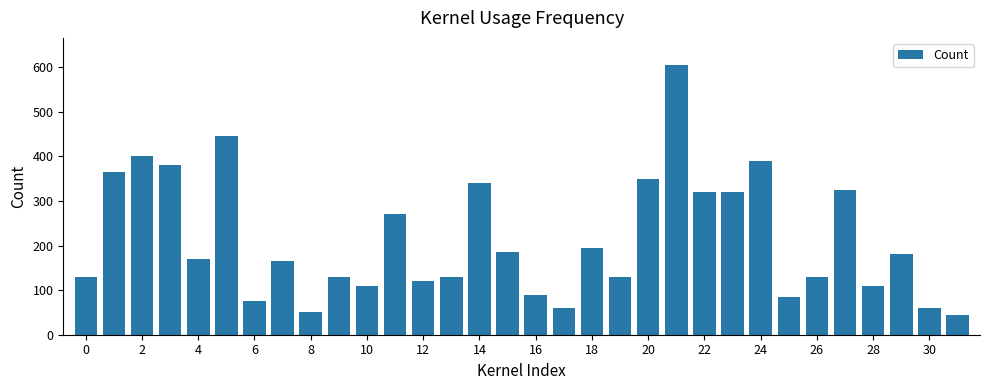

What is the sum of all values?

6860